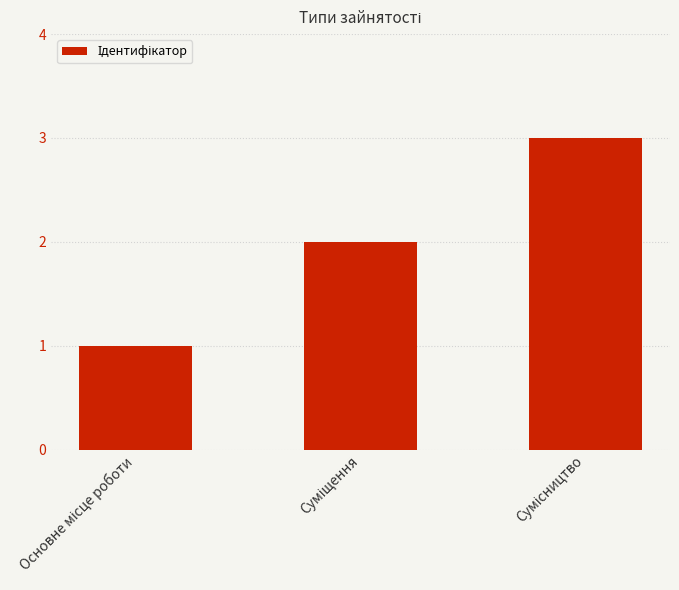

Reading right to left, what are all the values shown in this chart?

3	2	1